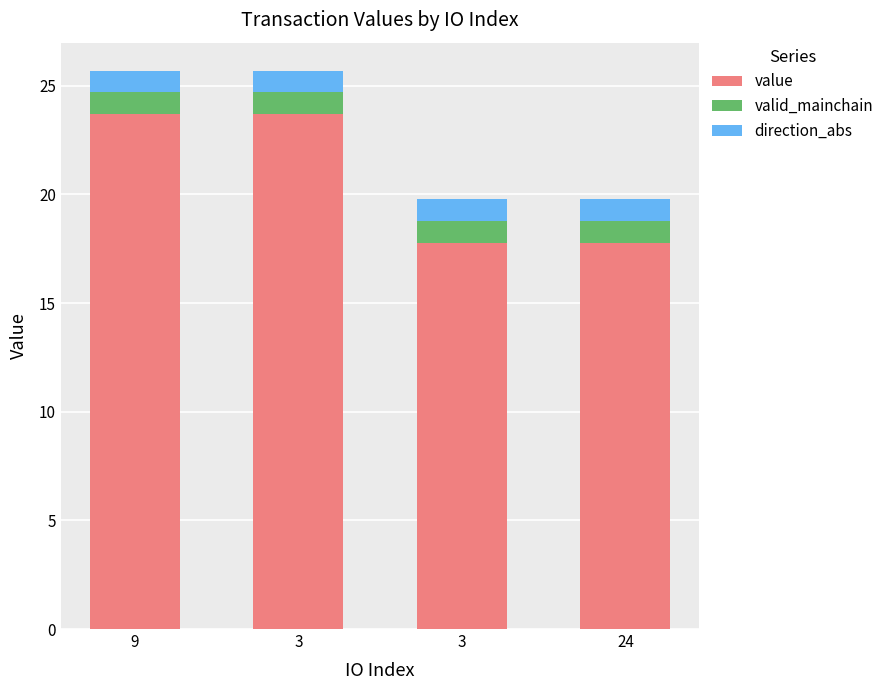

What are all the series names shown in the legend?

value, valid_mainchain, direction_abs